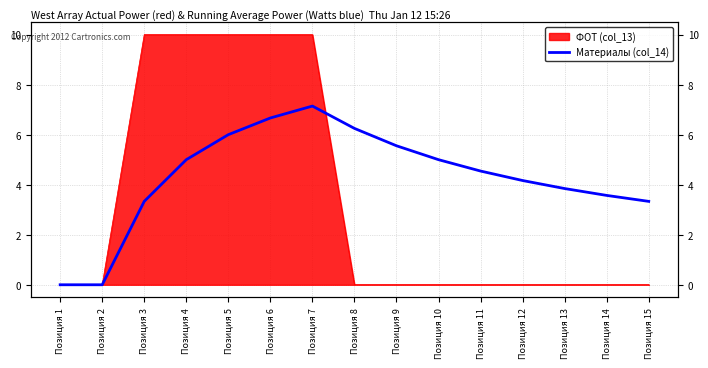

How many categories are shown in the chart?

15